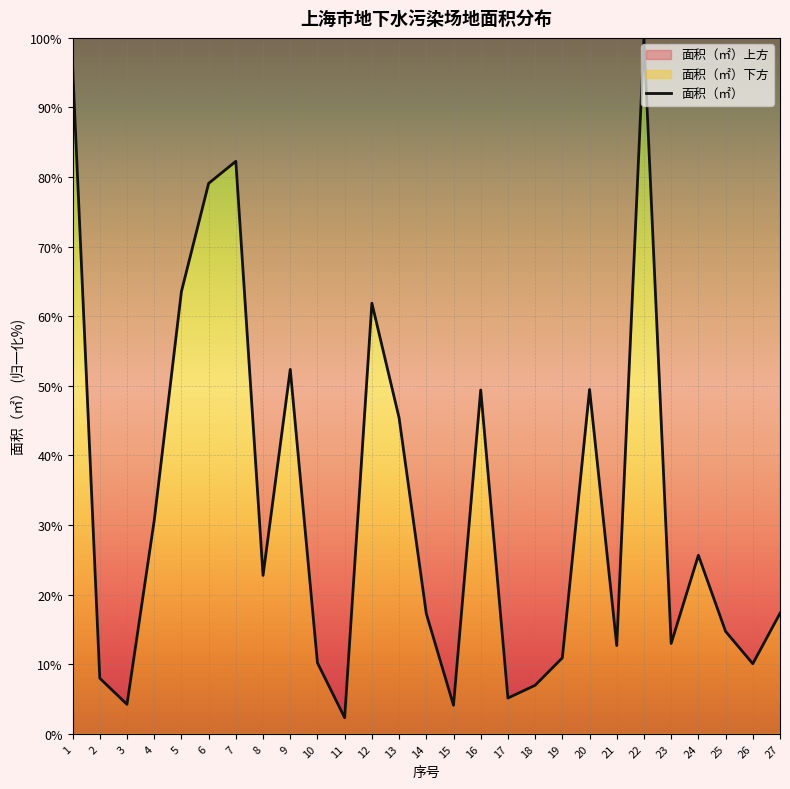

True or false: the data has more than 1 interior local peaks.

True